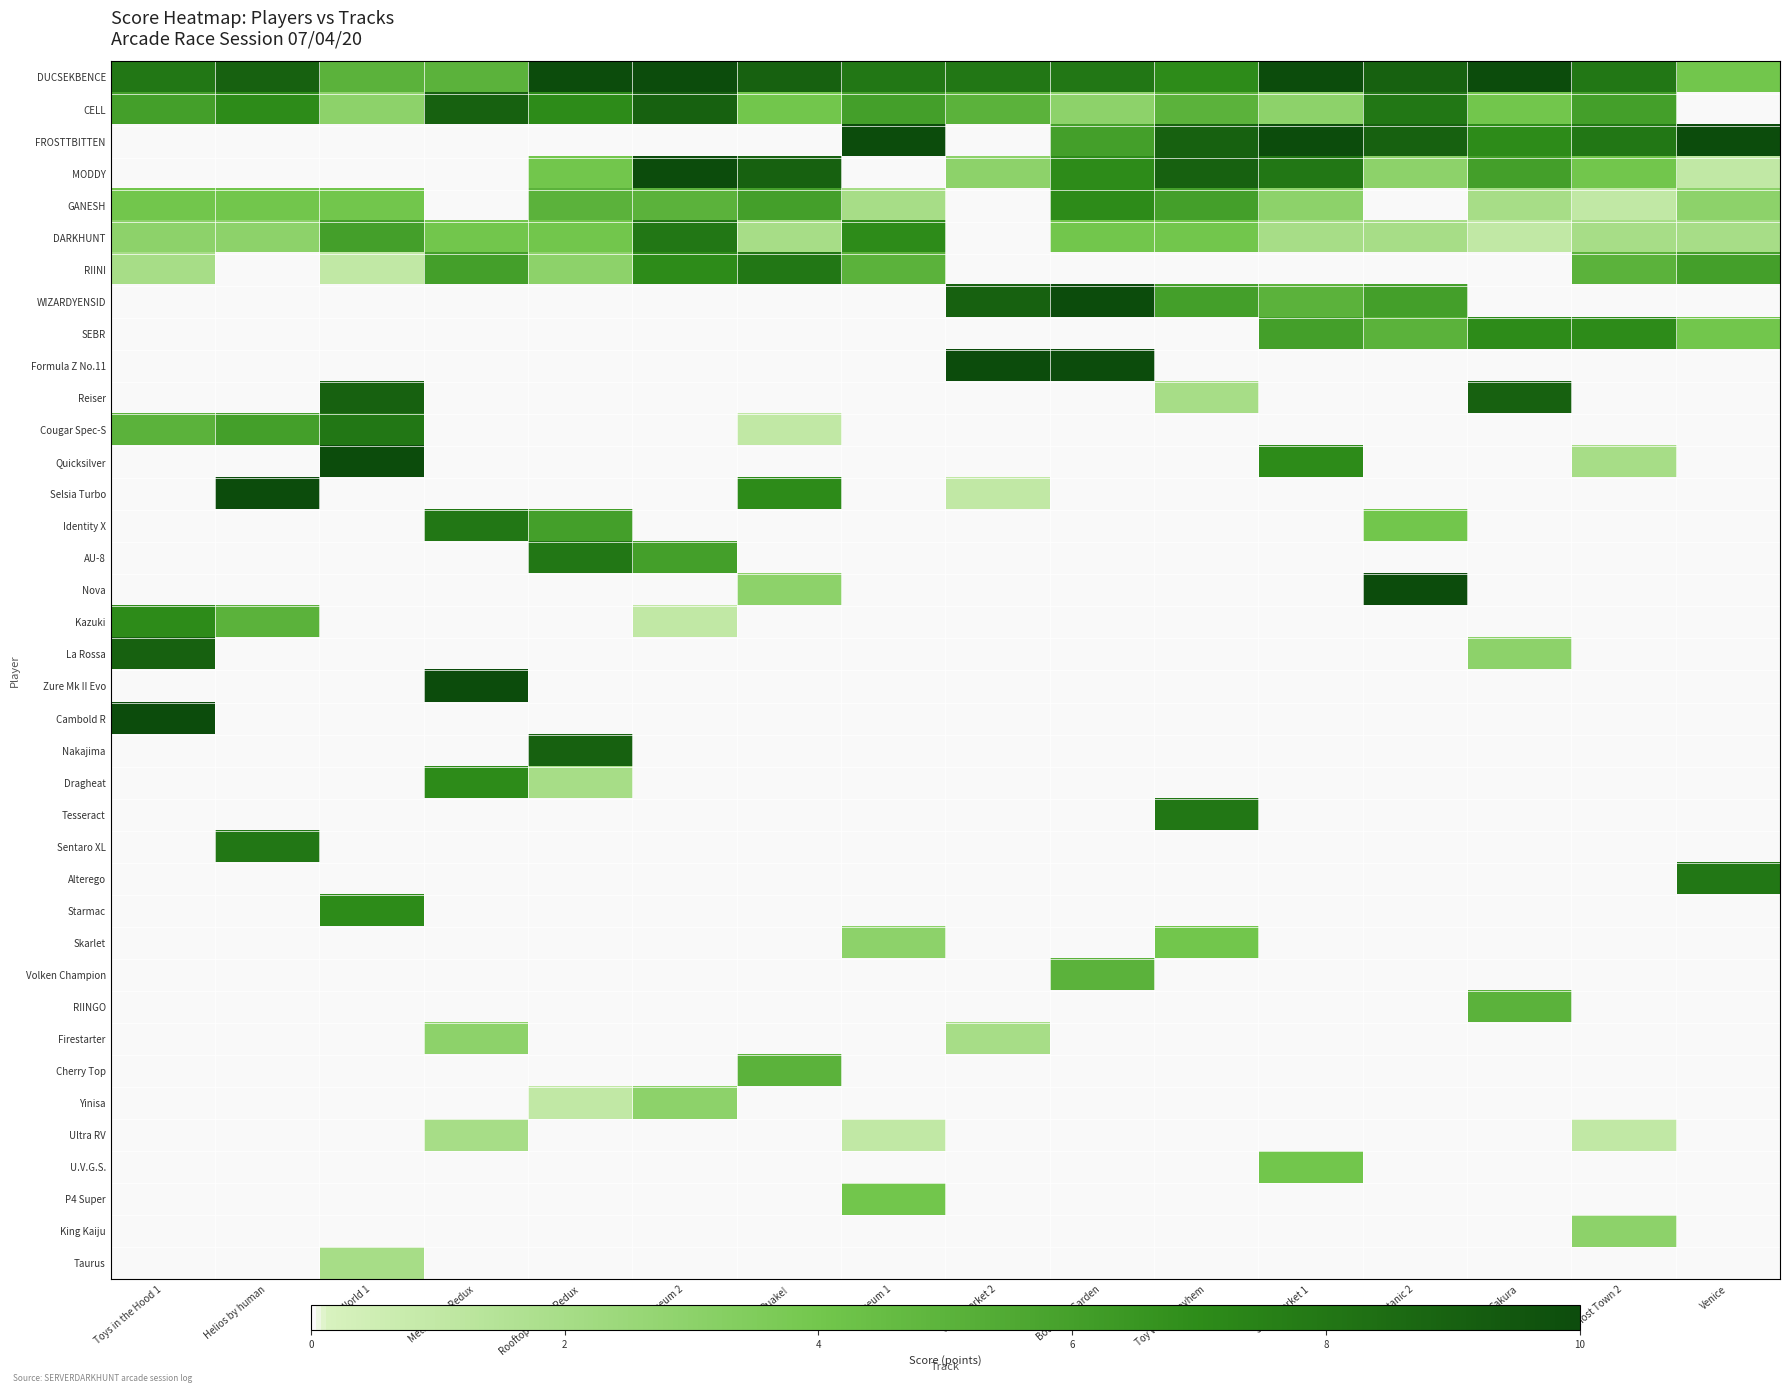

At which category is the sum across all series the highest?

Botanical Garden